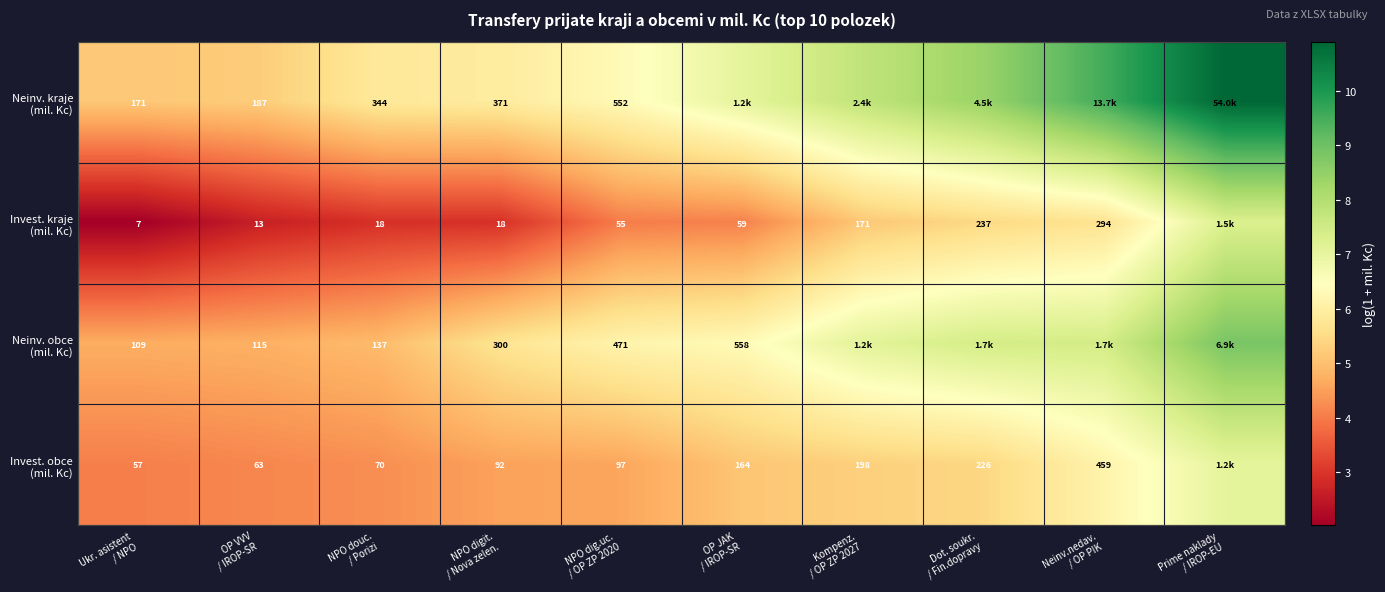

The value of Neinv. kraje (mil. Kc) at NPO douc. / Porizi is 5.8. True or false?

True